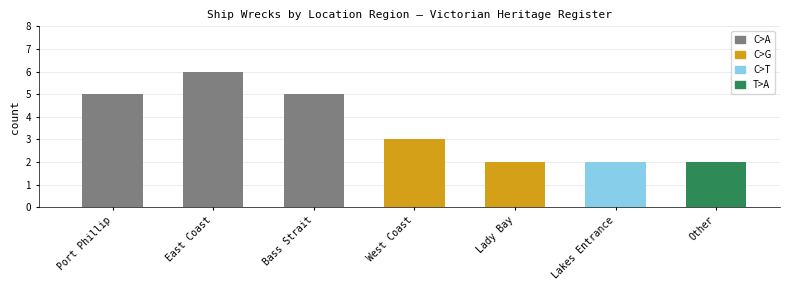

Is it true that the value at West Coast is 5?

False